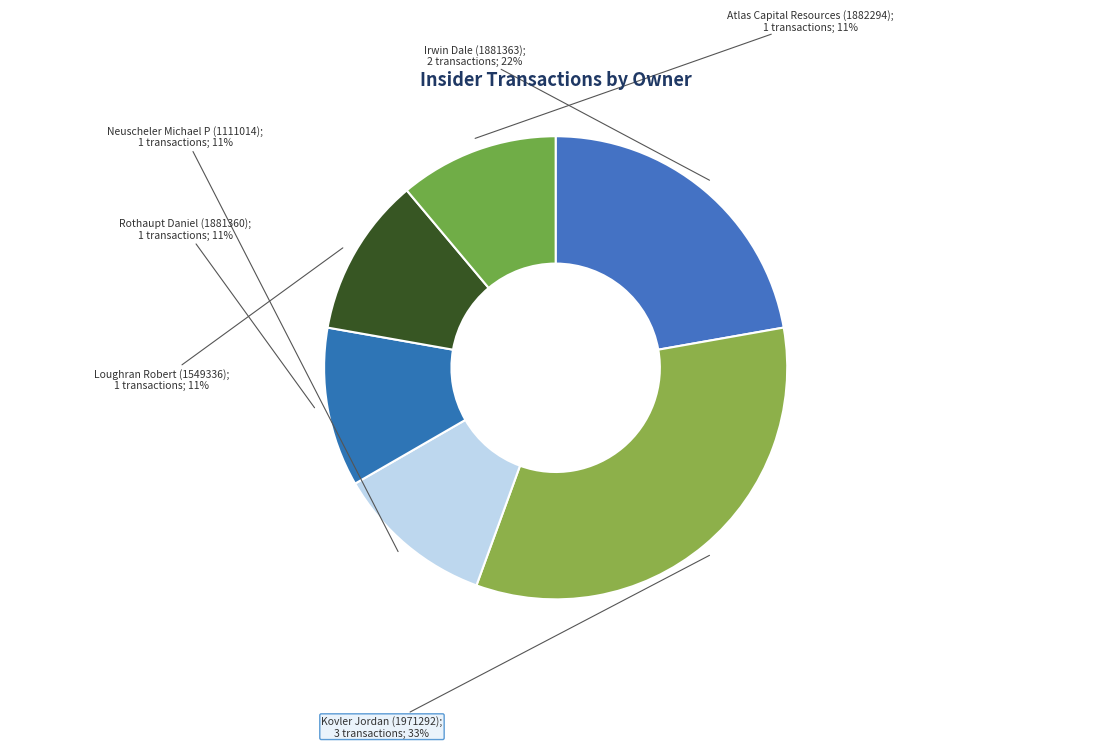

Which category has the smallest portion of the pie?

Neuscheler Michael P (1111014)